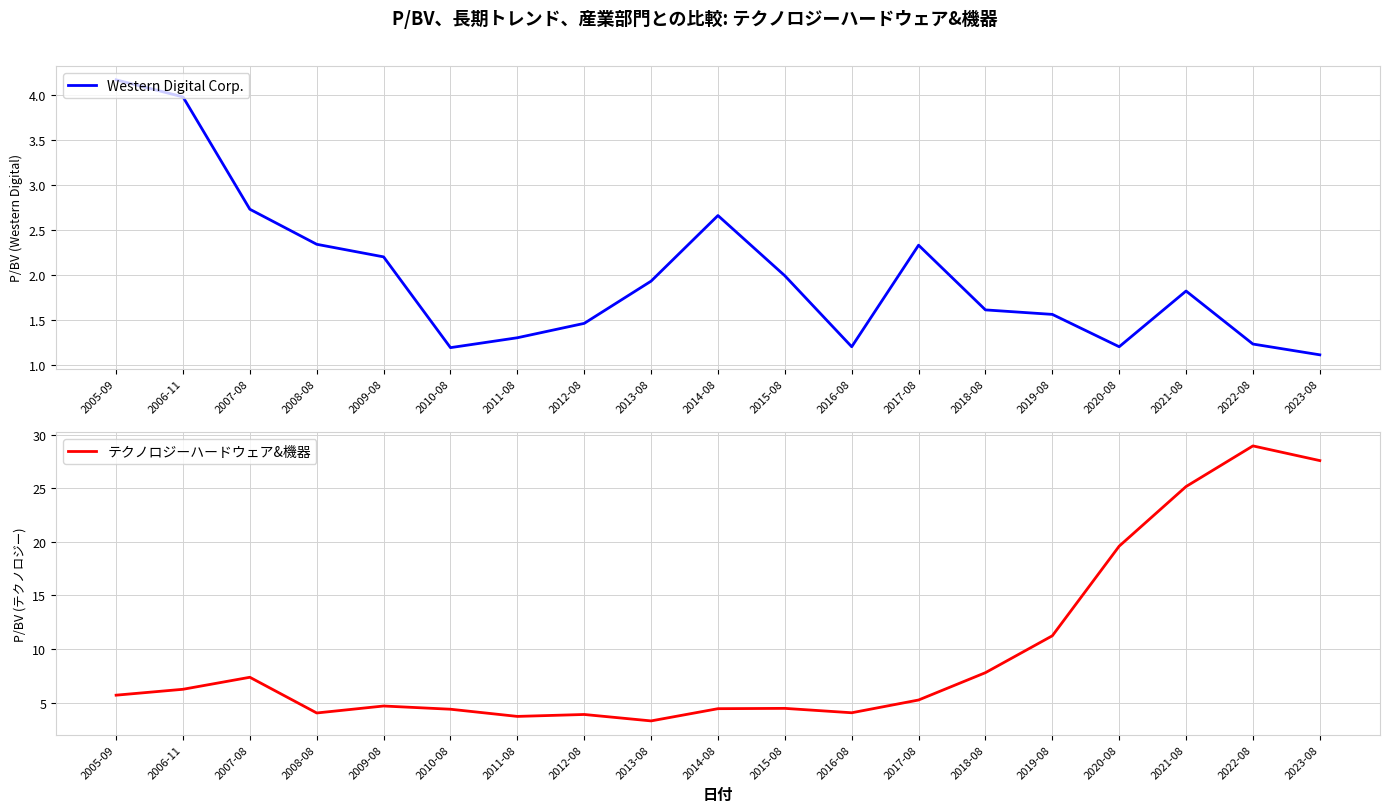

What is the minimum value for Western Digital Corp.?

1.1